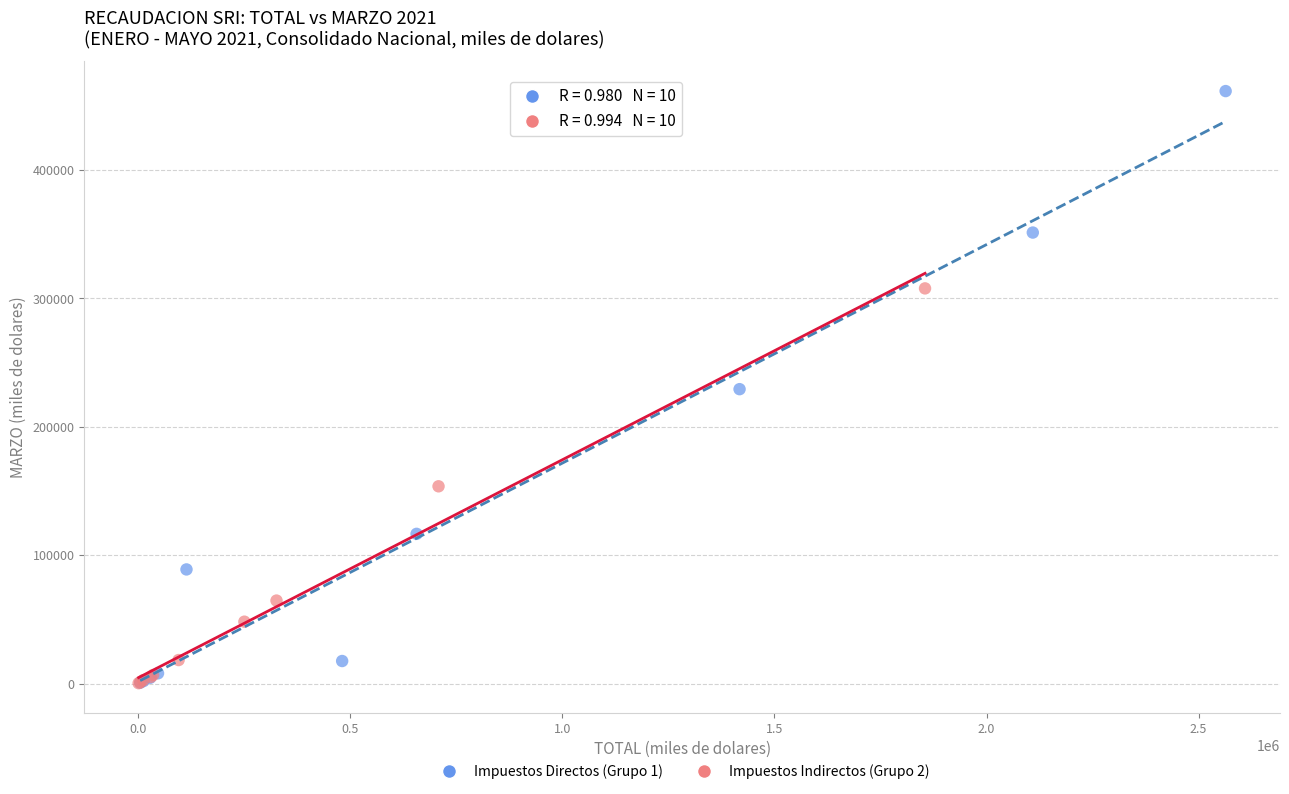

What are all the series names shown in the legend?

Impuestos Directos (Grupo 1), Impuestos Indirectos (Grupo 2)